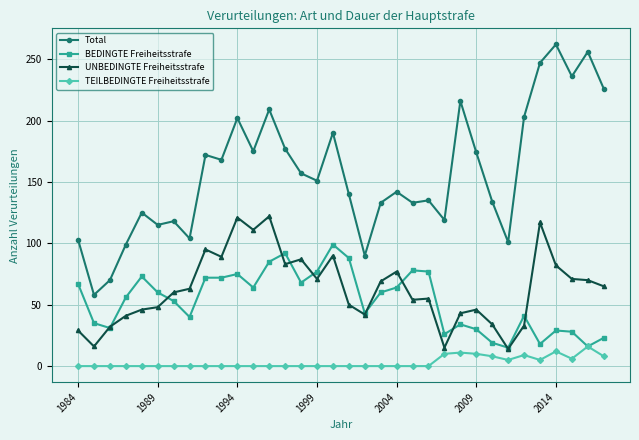

Which series has the largest total across all categories?

Total